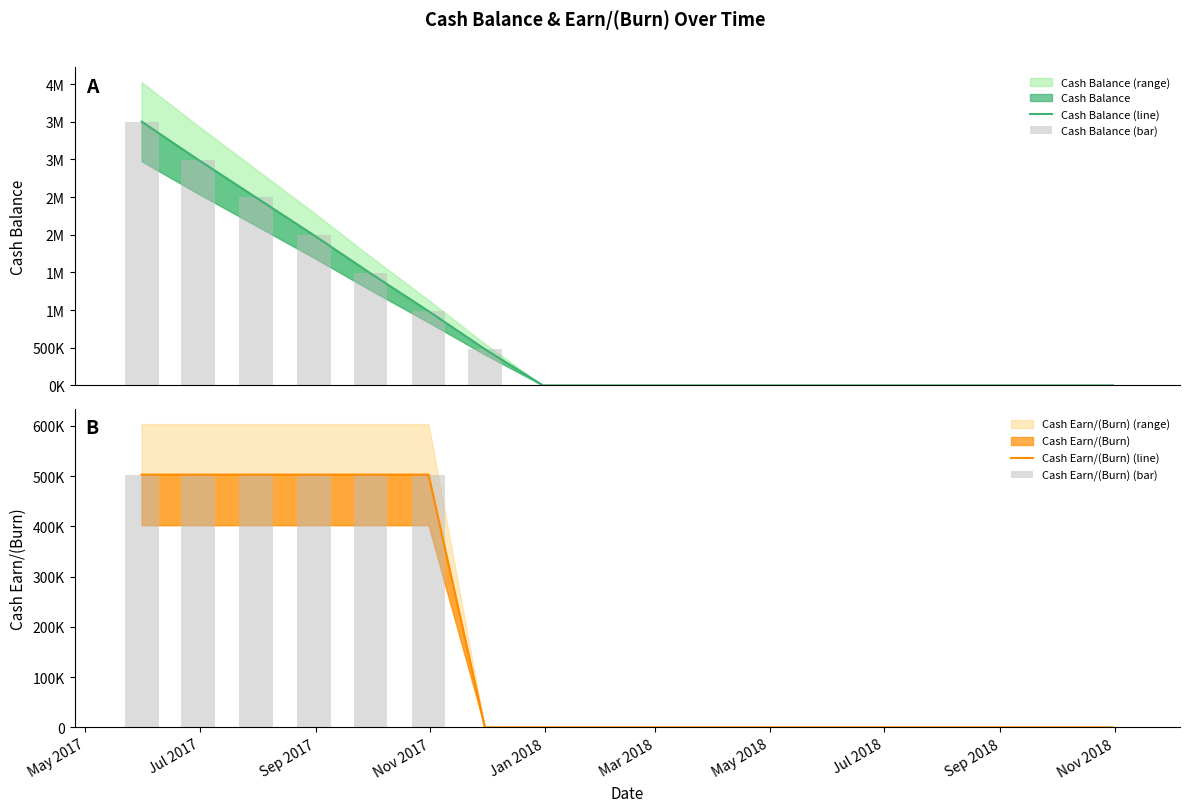

What is the difference between the maximum and minimum values in the Cash Balance (line) series?

3500000